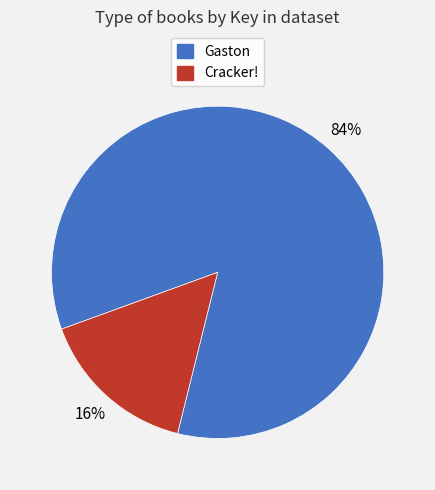

The Gaston slice represents 84% of the pie. True or false?

True